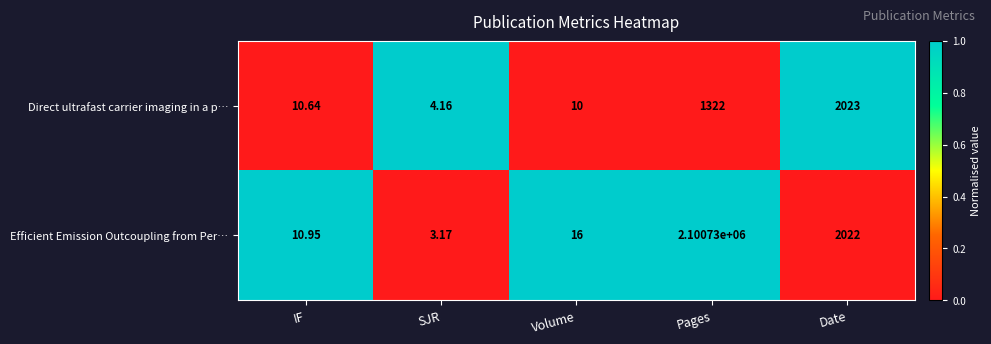

What is the difference between the highest and lowest values at Pages?

2099408.0